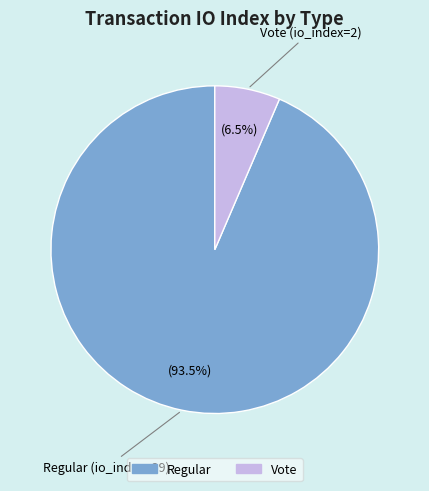

How many slices are in this pie chart?

2